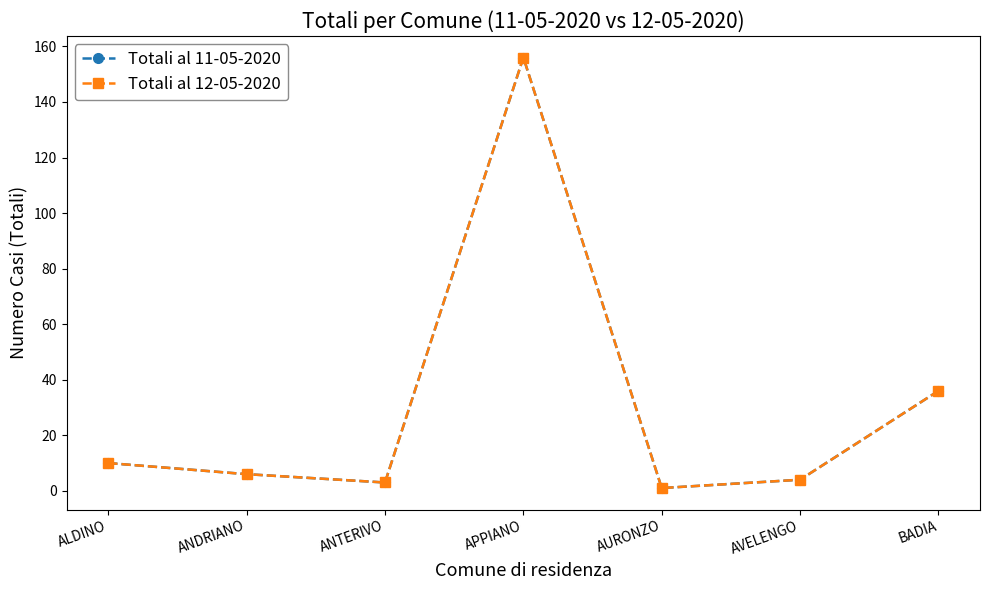

Is this an area chart (filled region under the line)?

No